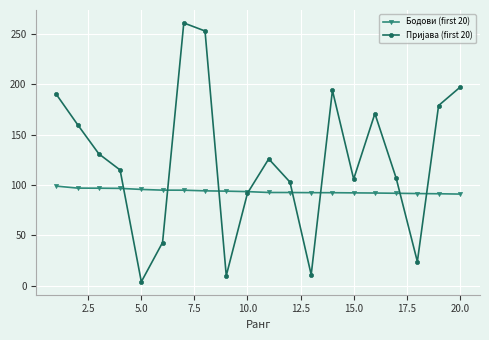

What is the value of the Бодови (first 20) point at the 9th from the left?

94.0